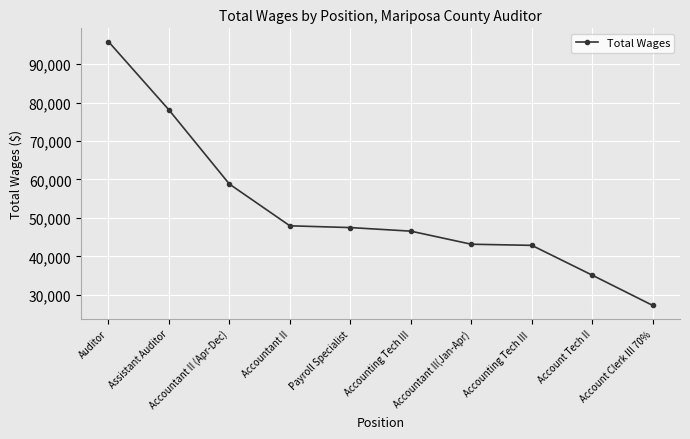

What is the average value?

52322